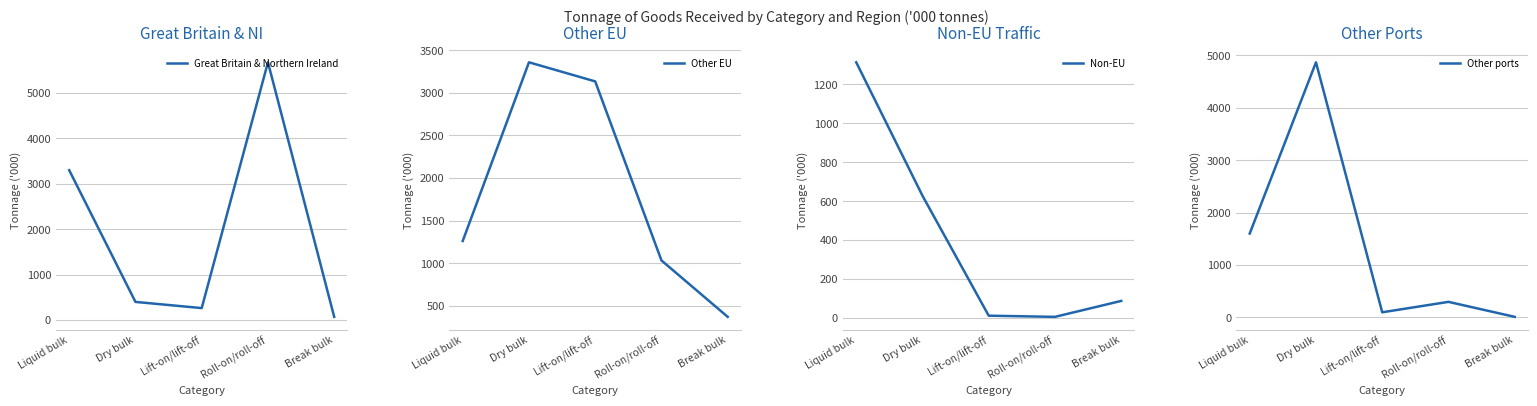

How many data points in Great Britain & Northern Ireland are less than 399?

2